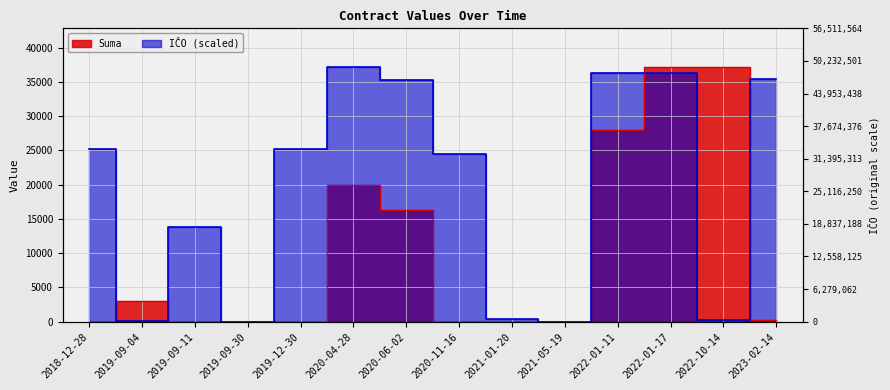

True or false: ICO and Suma intersect in this chart.

True